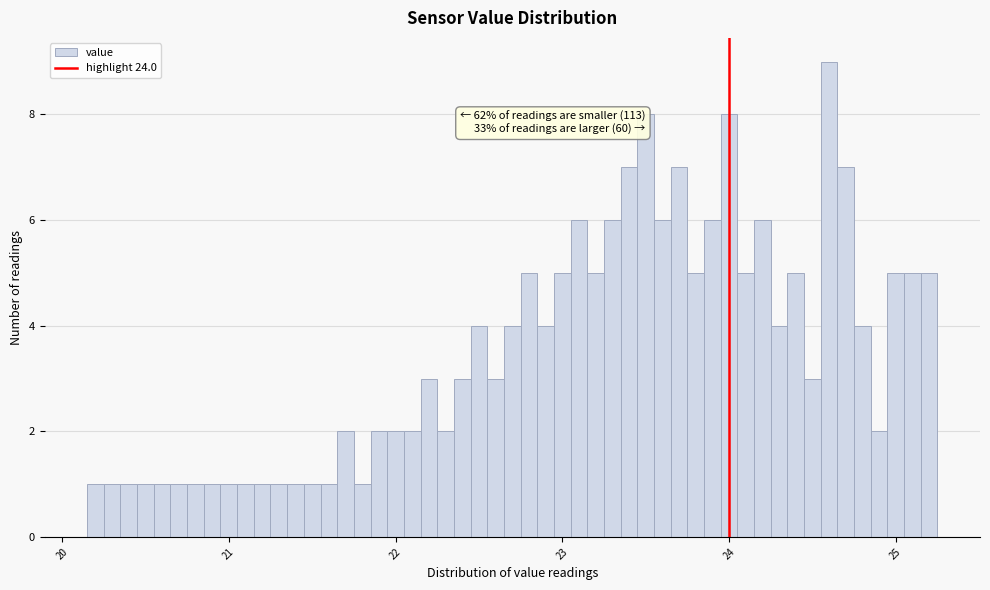

Read against the x-axis, roughly where is the centre of the tallest bar?

24.6